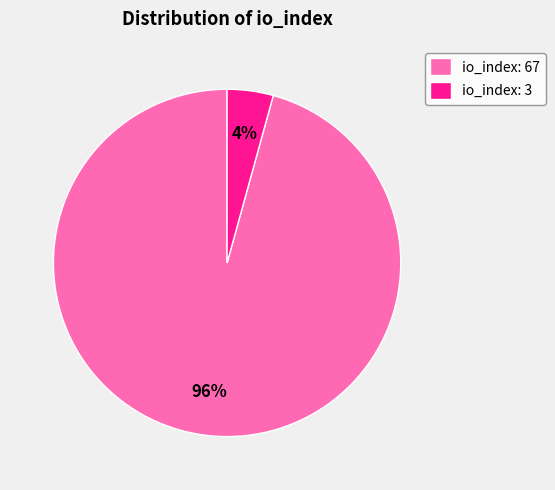

Rank the categories by value from lowest to highest.

io_index: 3, io_index: 67